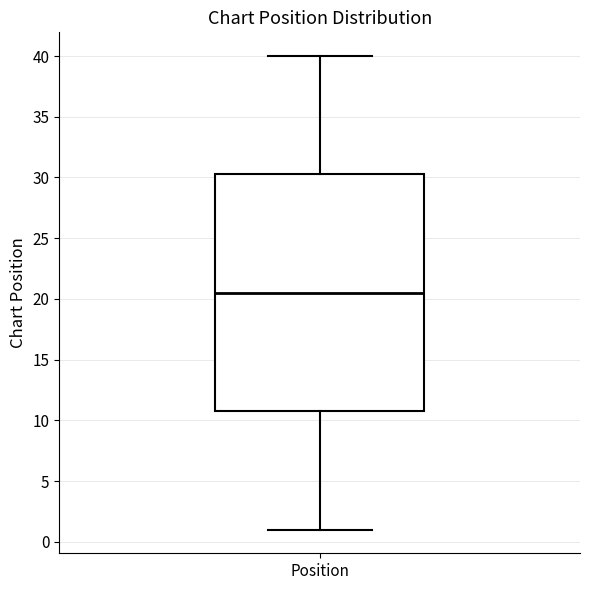

Where does the upper whisker of the box for Position end on the y-axis? The values are not printed on the chart, so give them approximately, as read against the axis.

40.0